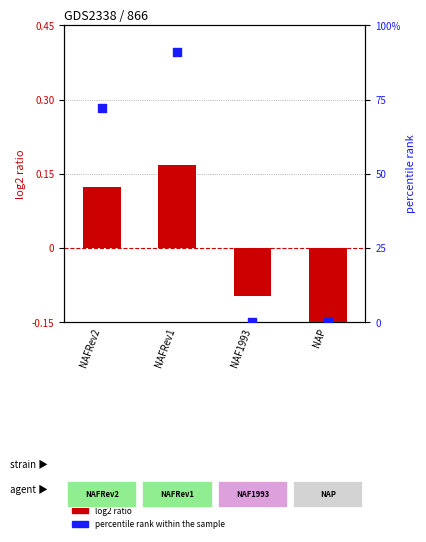

Which series contains the lowest Y value?

log2 ratio